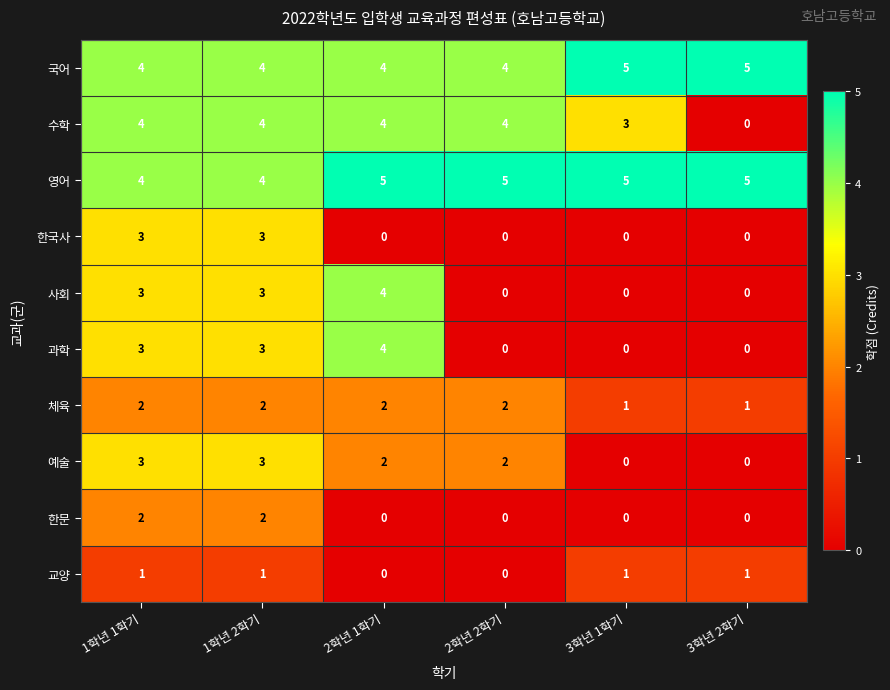

What is the maximum value for 예술?

3